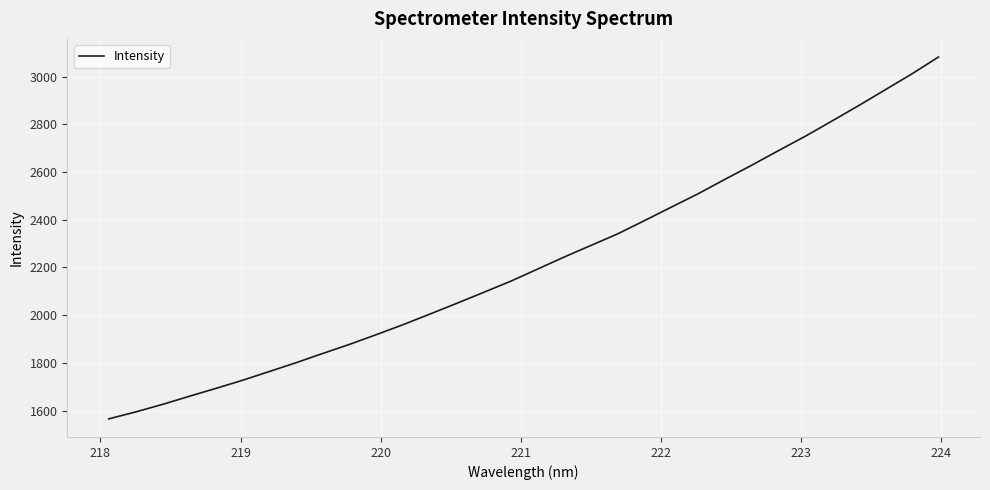

What is the difference between the maximum and minimum values?

1517.3